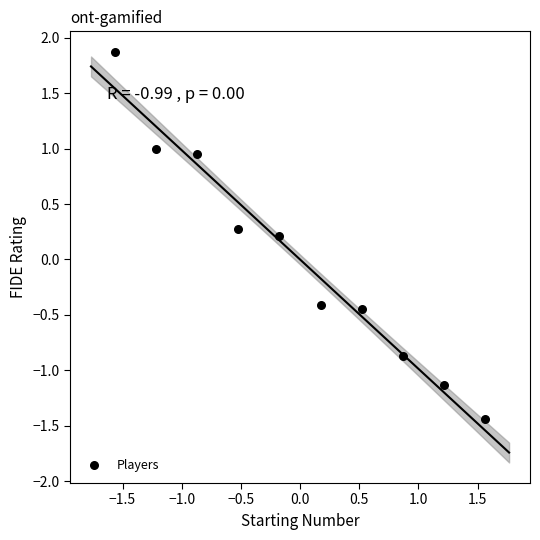

What is the range of X values (max minus min)?

3.1